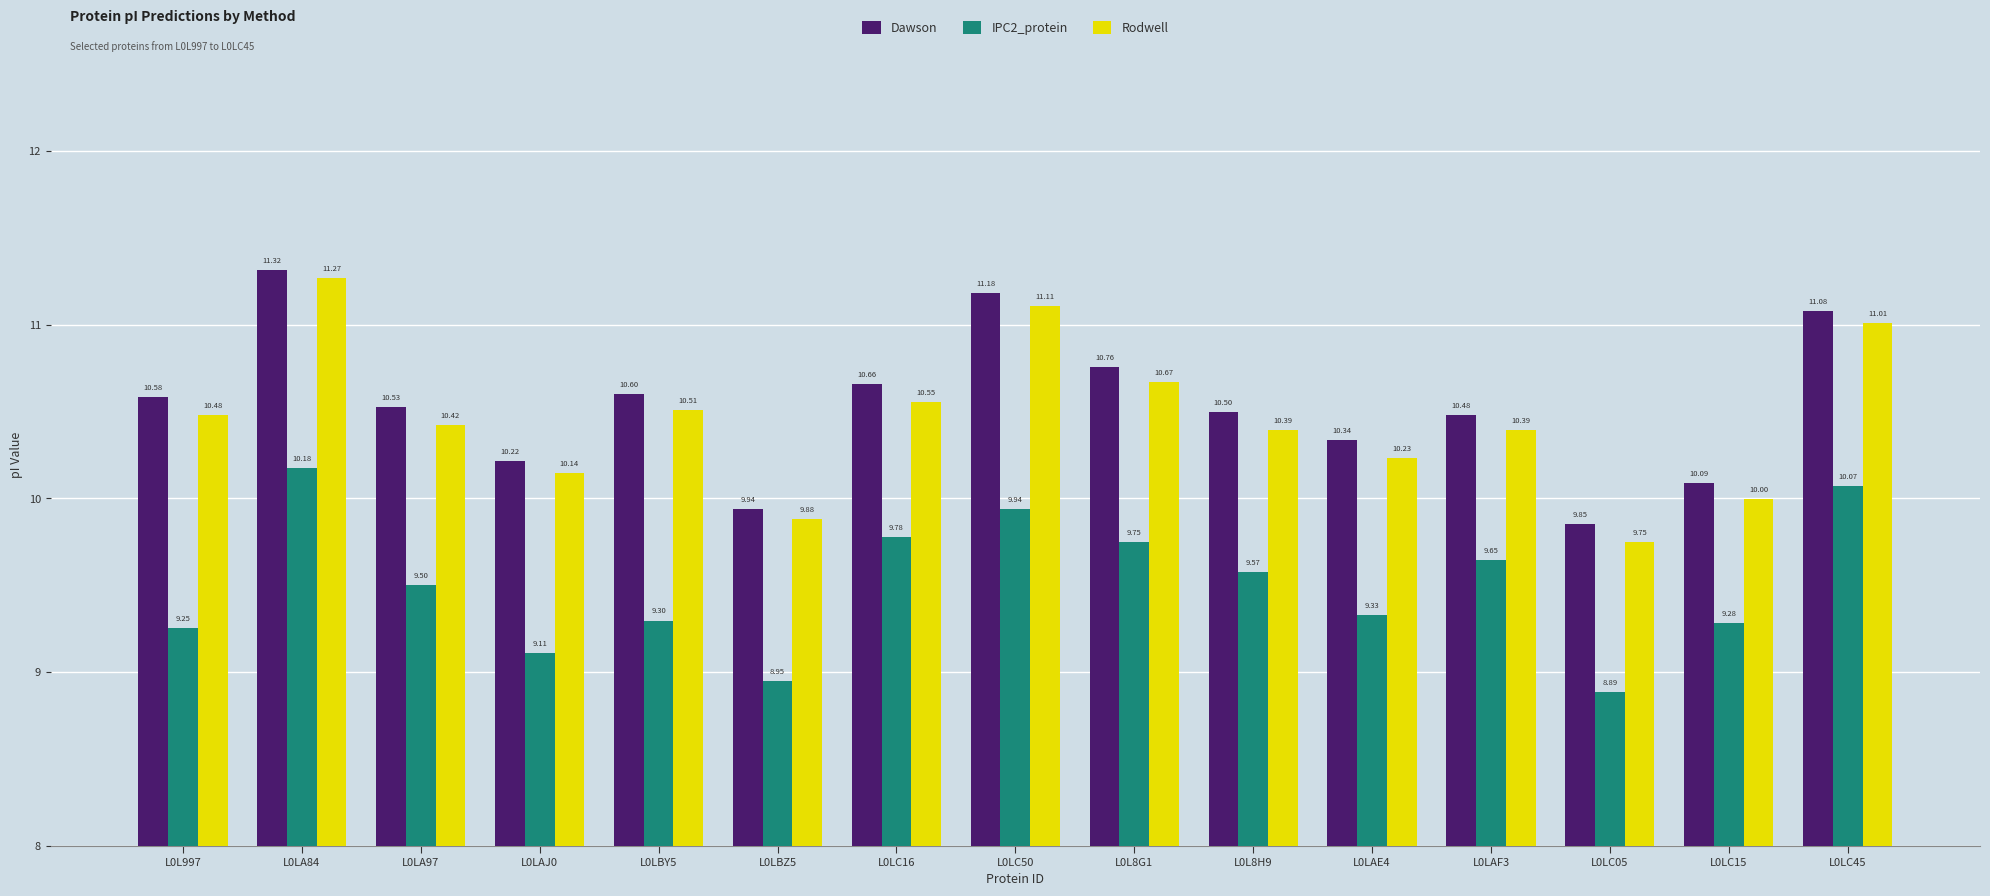

Which category has the lowest value in the Dawson series?

L0LC05